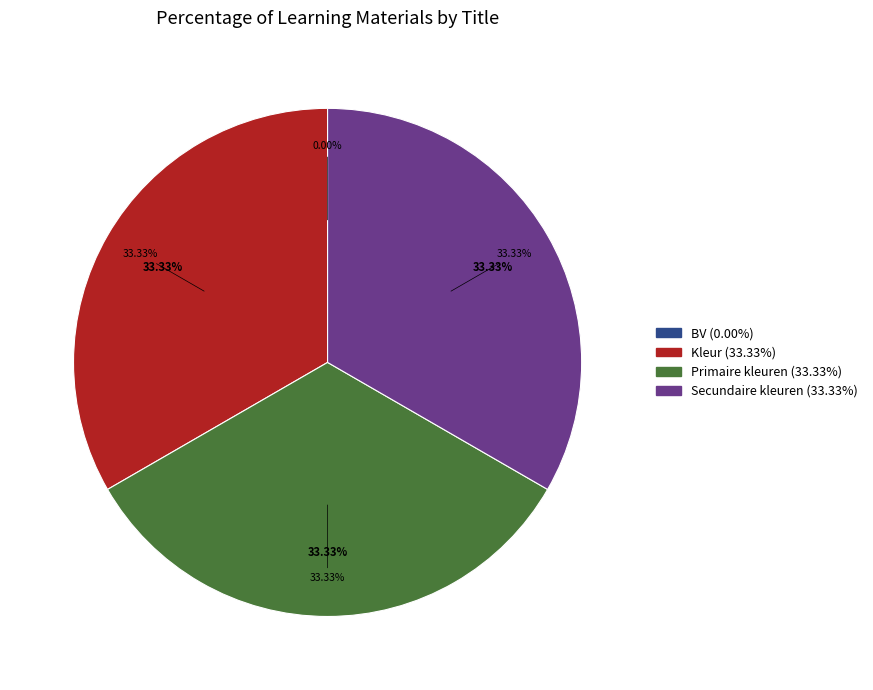

Rank the categories by value from highest to lowest.

Secundaire kleuren, Primaire kleuren, Kleur, BV